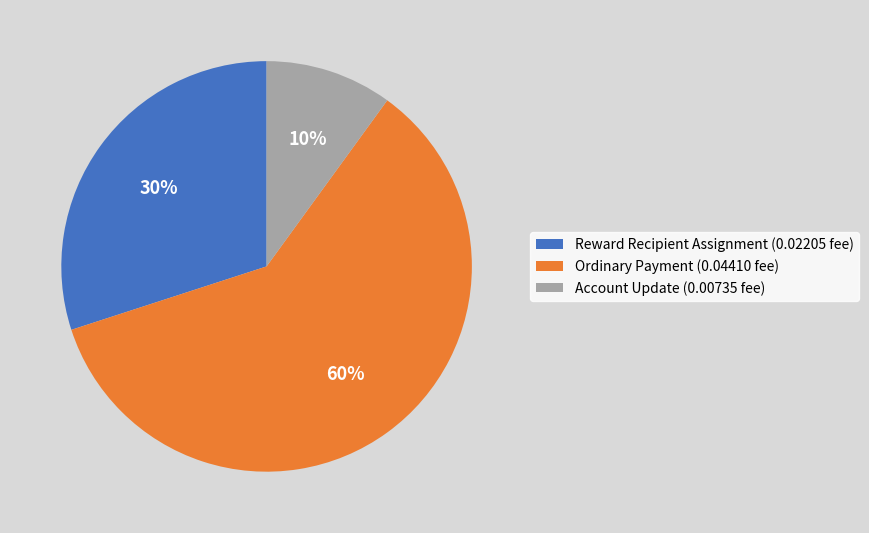

How many segments does this pie chart have?

3